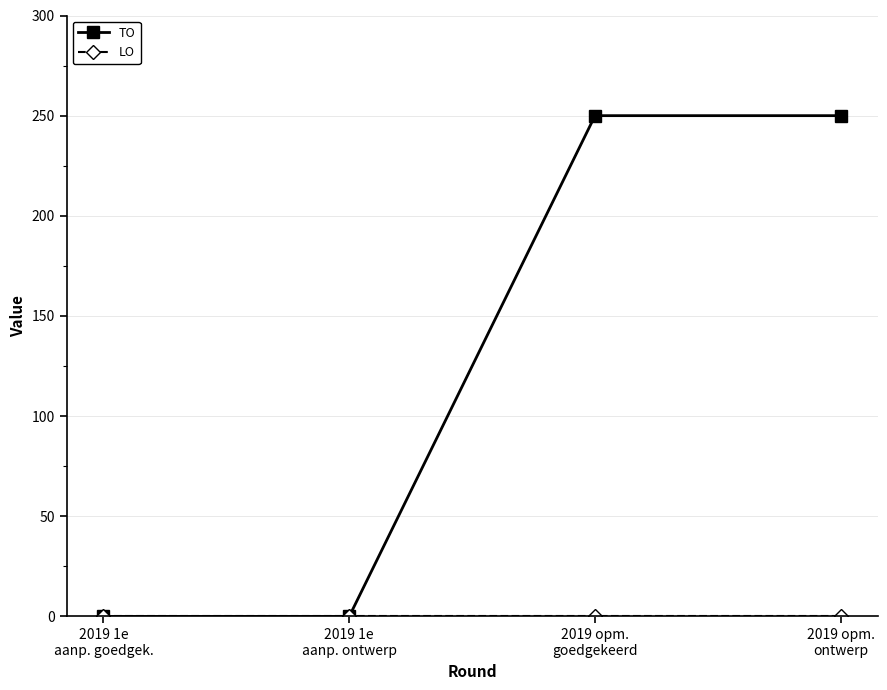

Which series has the widest spread of values?

TO